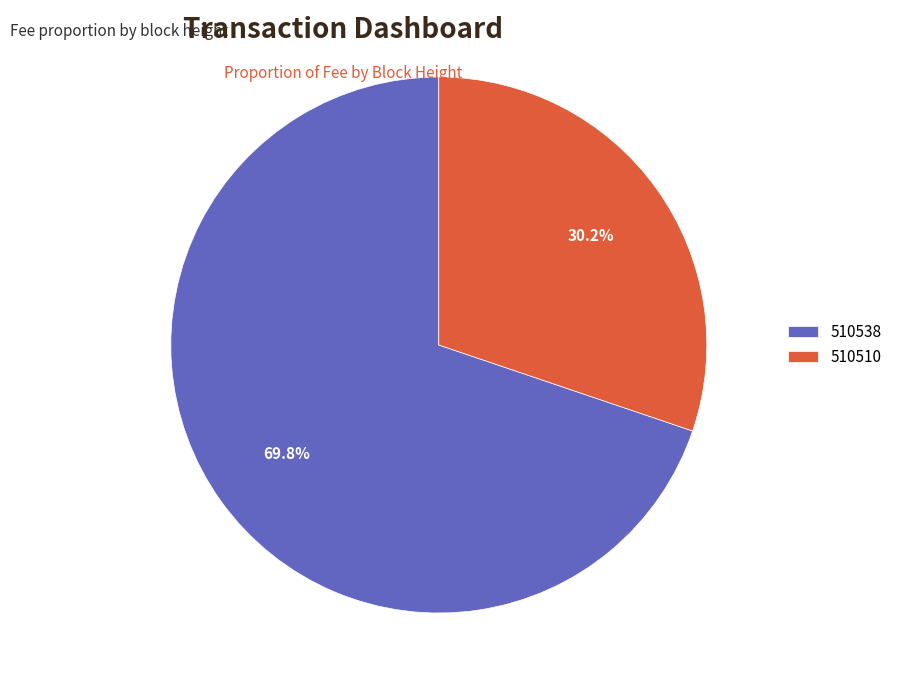

To the nearest percent, what portion does 510538 represent?

70%